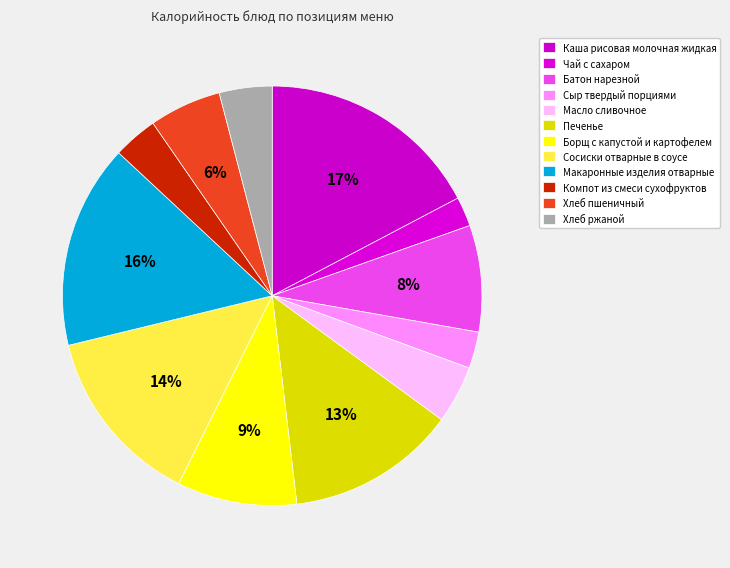

What is the change in value from Каша рисовая молочная жидкая to Чай с сахаром?

-192